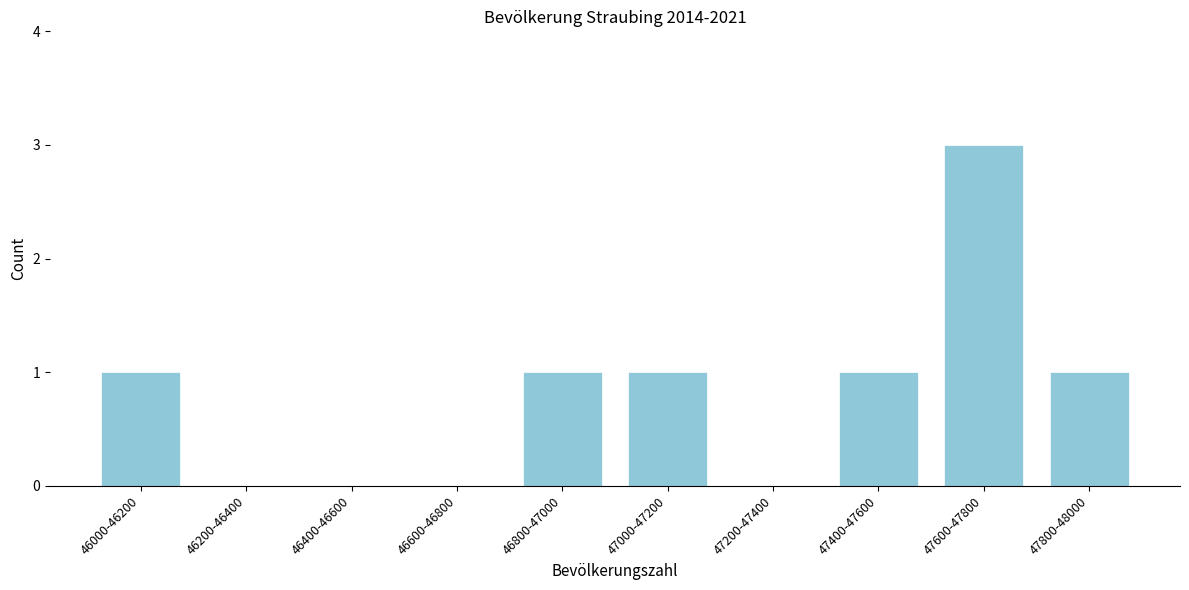

Reading left to right, transcribe all the data shown in this chart.

46000-46200=1	46200-46400=0	46400-46600=0	46600-46800=0	46800-47000=1	47000-47200=1	47200-47400=0	47400-47600=1	47600-47800=3	47800-48000=1